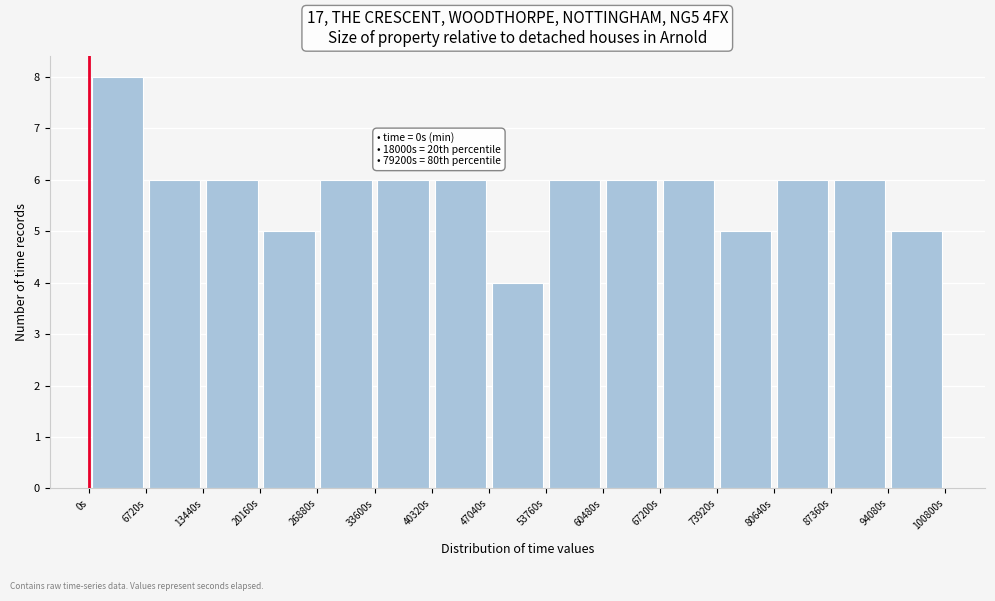

Over which range of the x-axis is the bar tallest?

0 to 7000